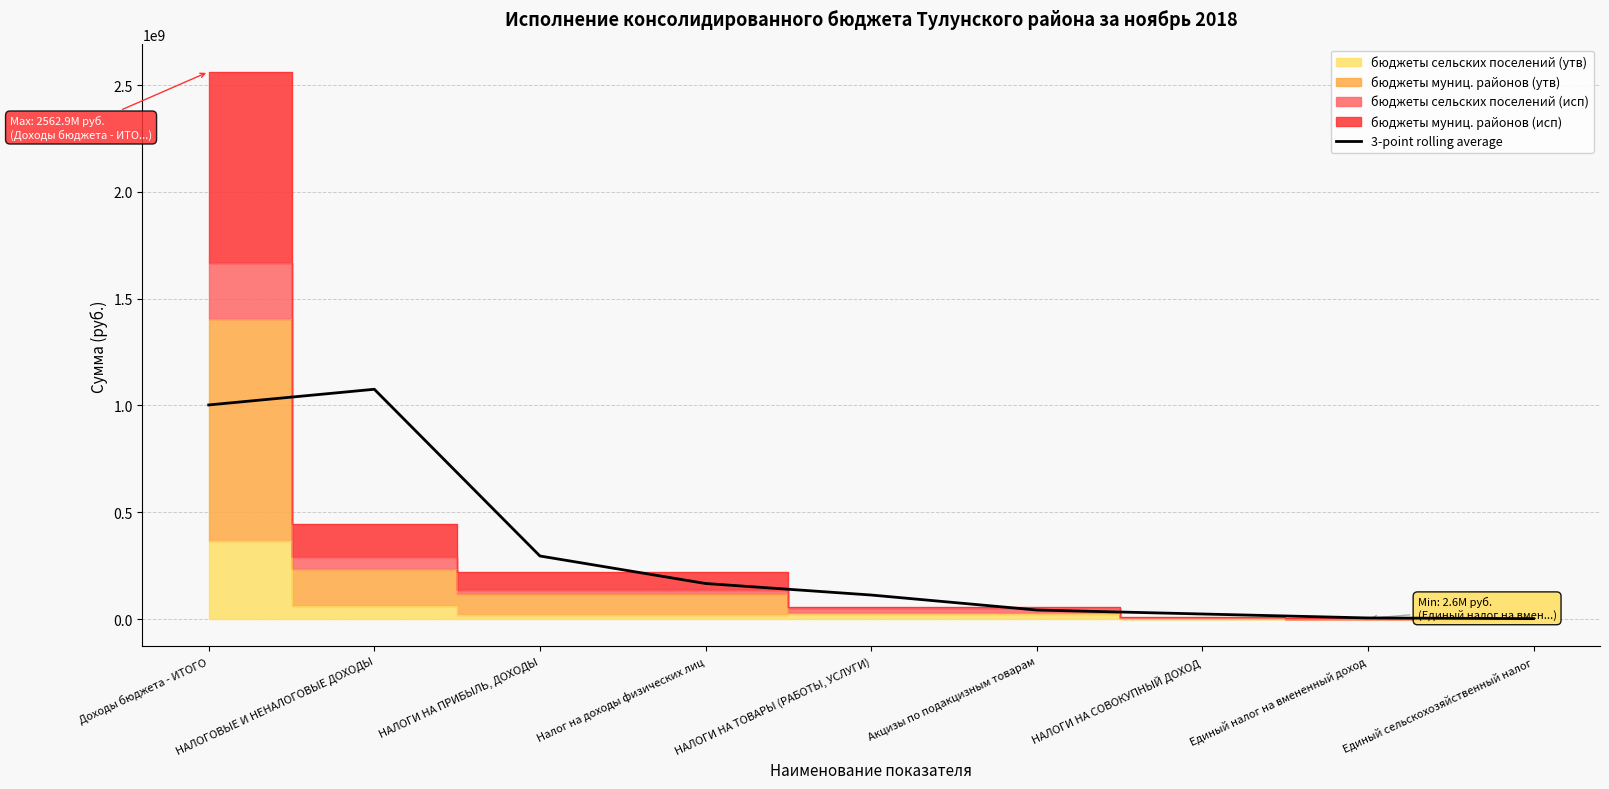

Which category has the highest value in the 3-point rolling average series?

НАЛОГОВЫЕ И НЕНАЛОГОВЫЕ ДОХОДЫ